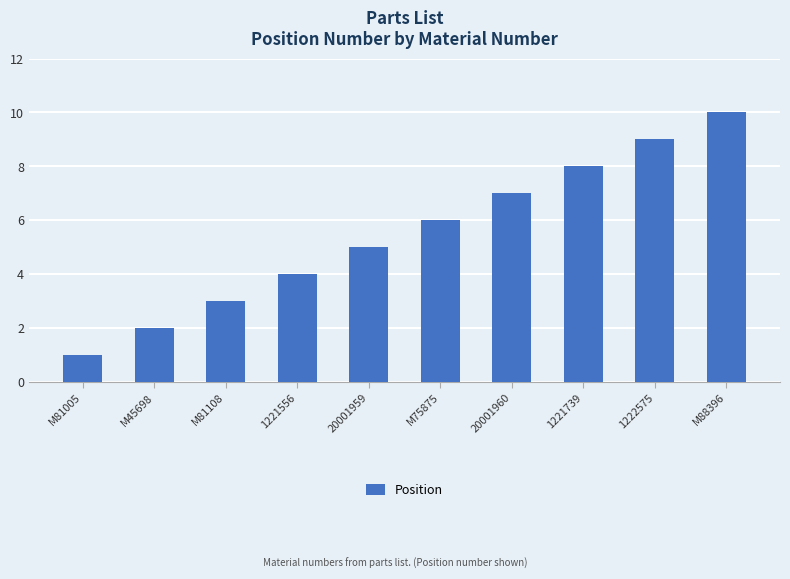

What is the label of the 5th bar from the left?

20001959